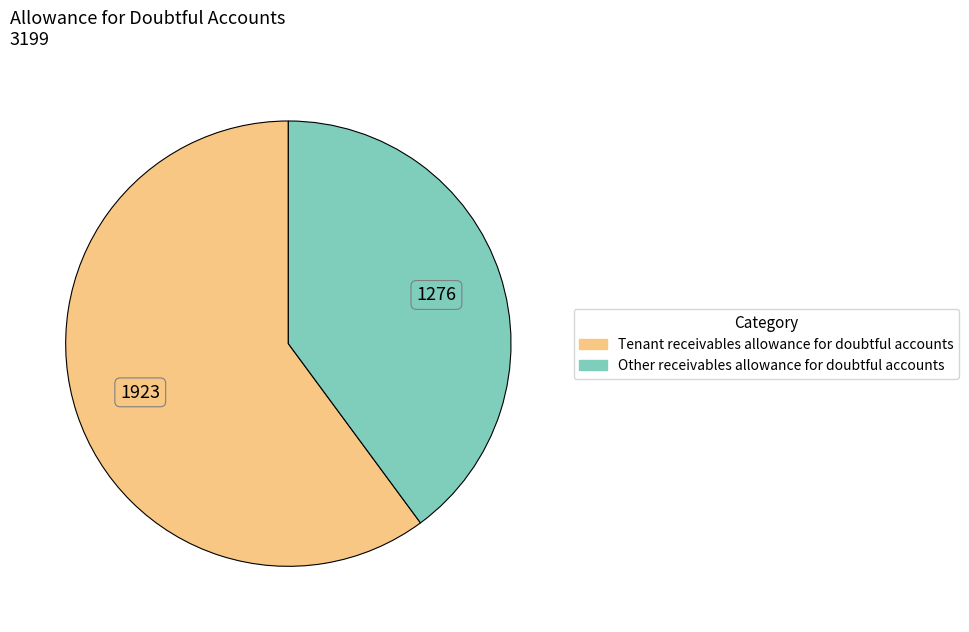

Approximately how many times larger is the value at Tenant receivables allowance for doubtful accounts compared to Other receivables allowance for doubtful accounts?

1.5